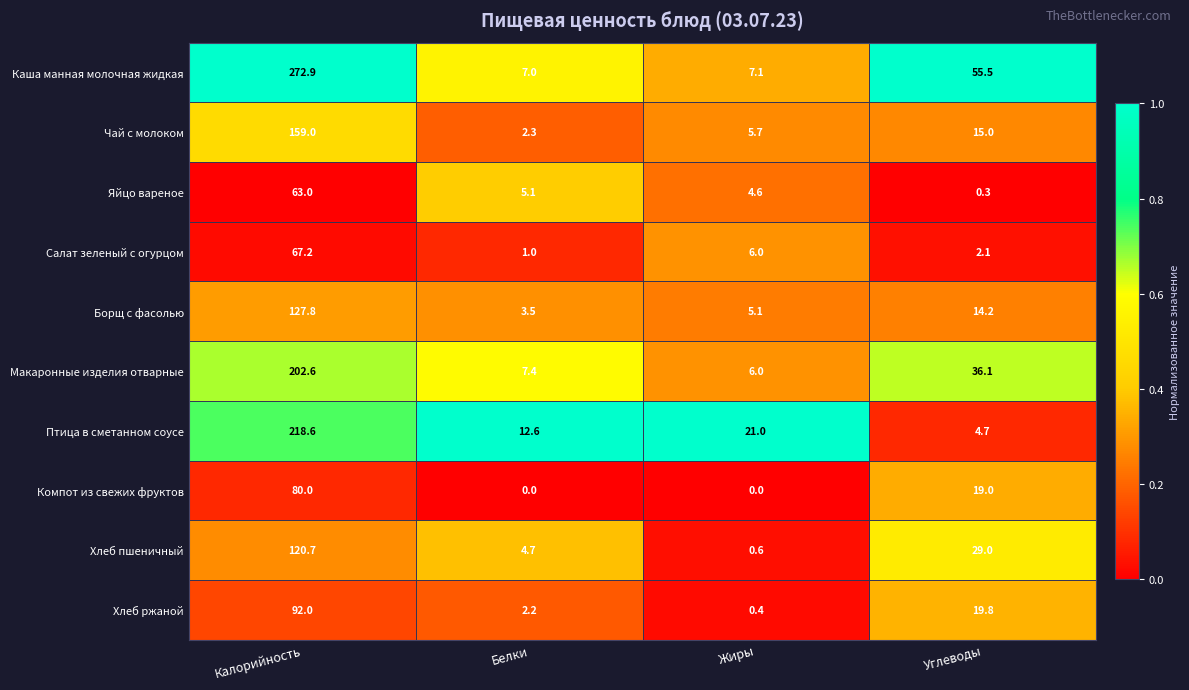

What is the lowest value of the Хлеб ржаной series?

0.4